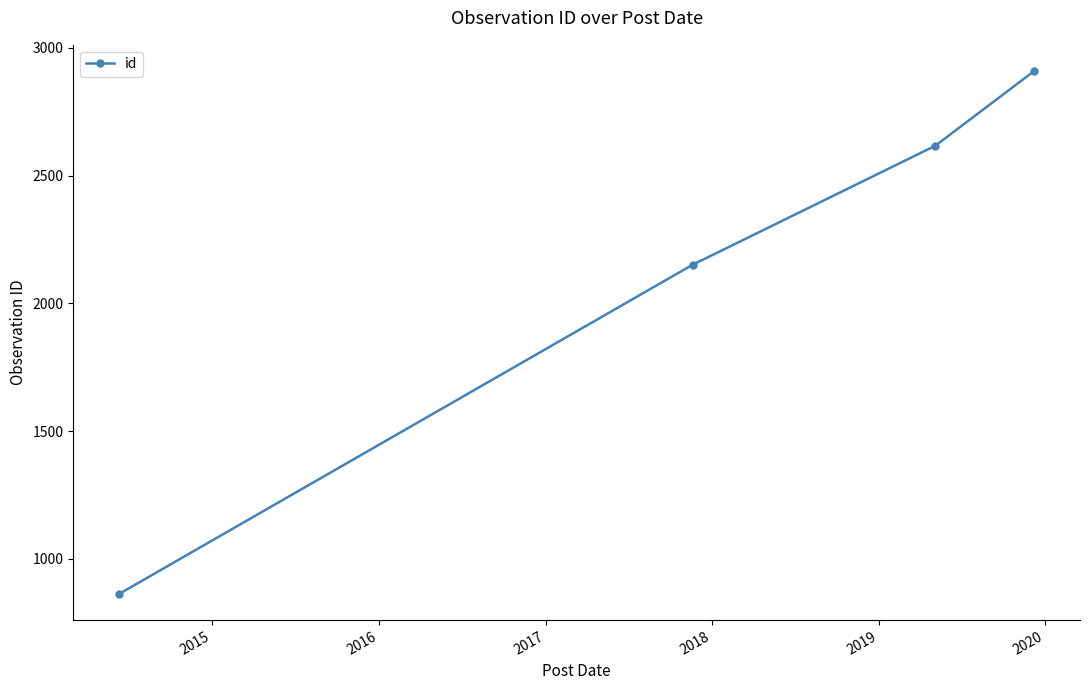

Reading right to left, transcribe all the data shown in this chart.

2910	2617	2151	862